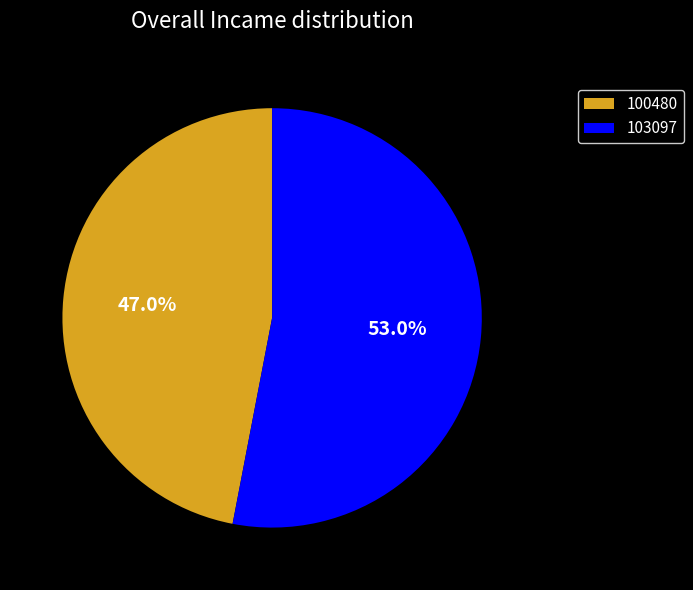

What is the ratio of the value at 100480 to the value at 103097?

0.9